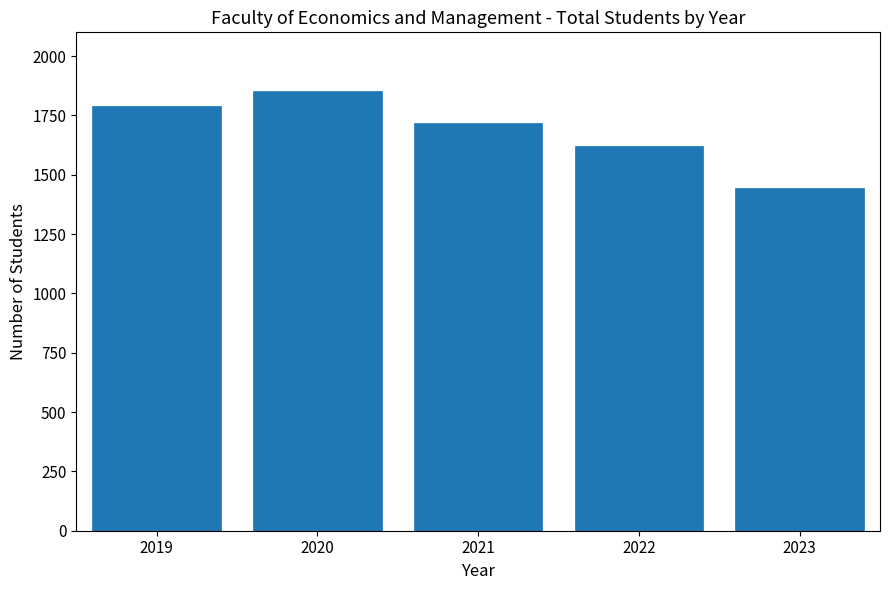

Reading right to left, list all the values displayed in this chart.

1442	1623	1719	1852	1790